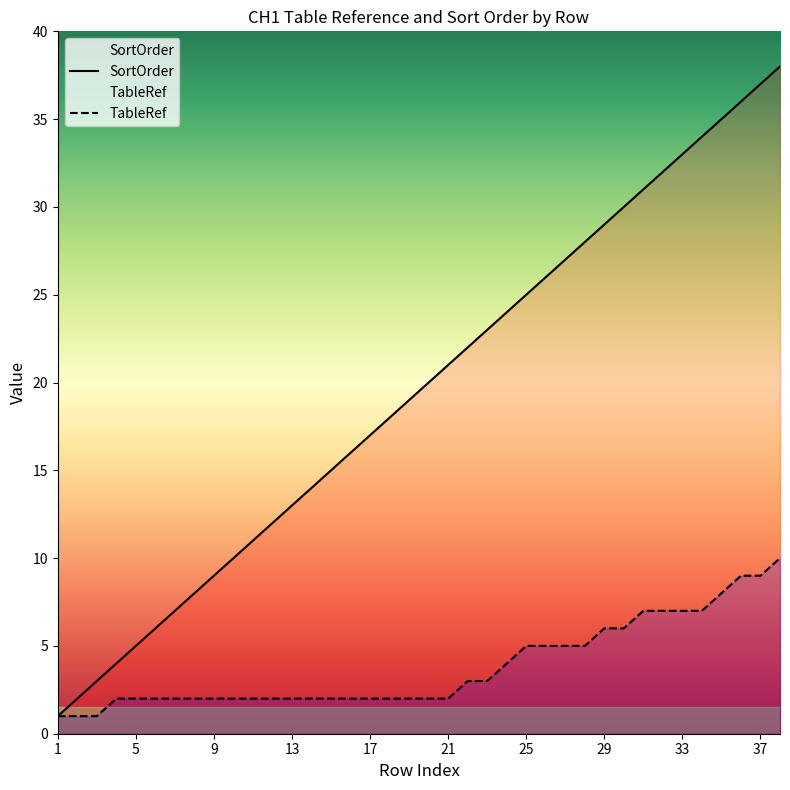

How many lines are shown in the chart?

2